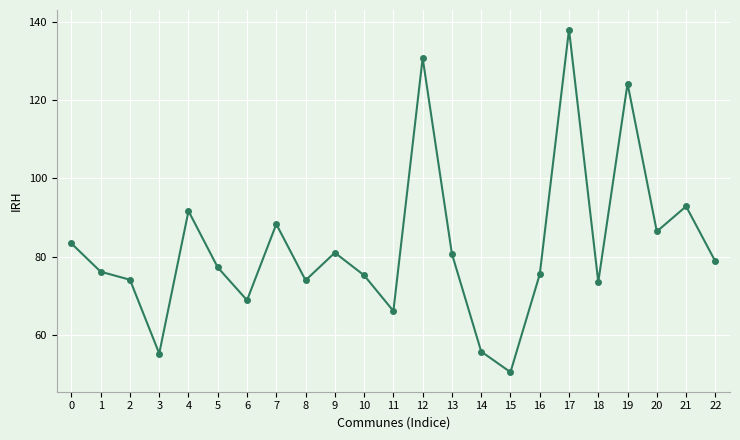

Read the value at 13.

80.7